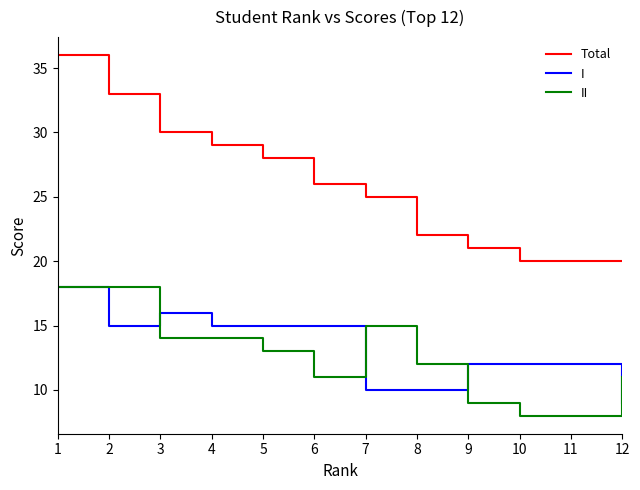

Where does the Total series first go above 26?

1